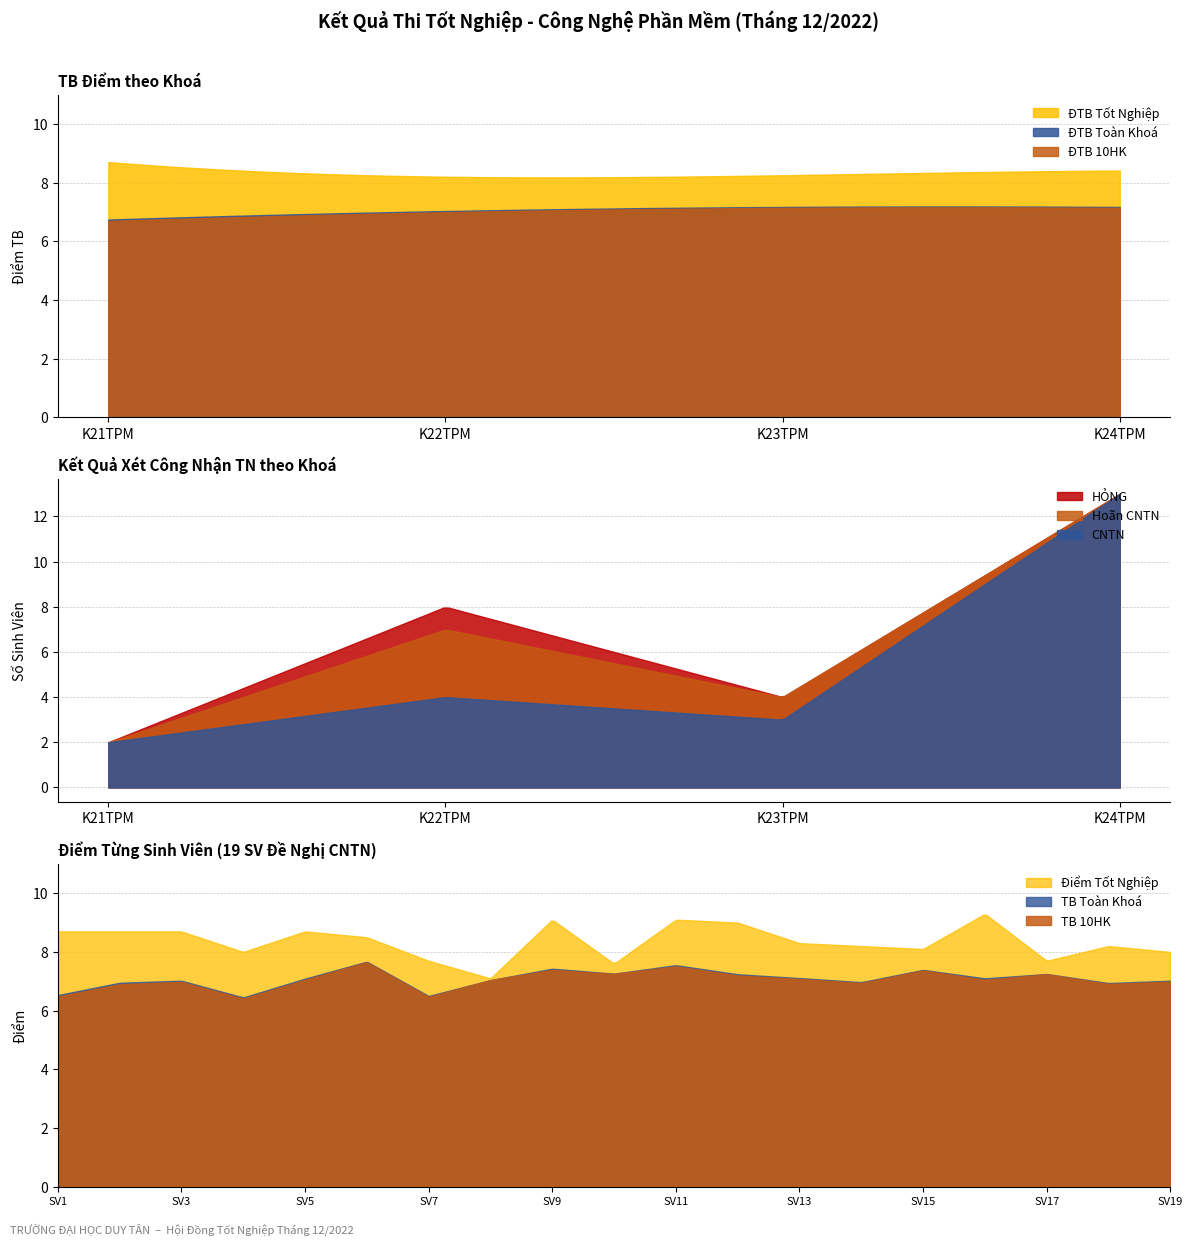

What is the maximum value for TB10HK?

7.7